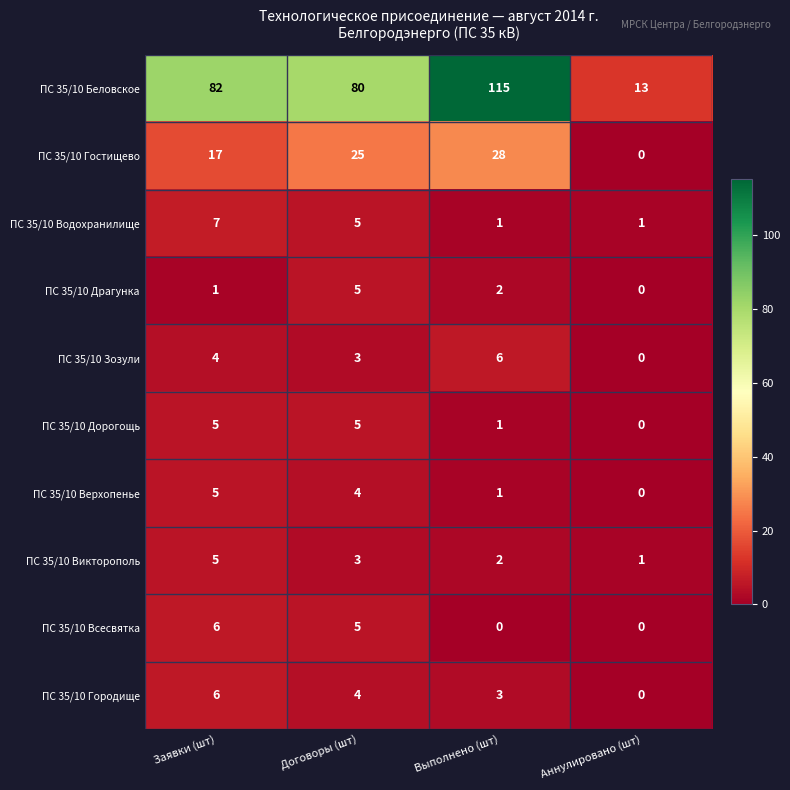

Rank the categories by ПС 35/10 Верхопенье value from lowest to highest.

Аннулировано (шт), Выполнено (шт), Договоры (шт), Заявки (шт)